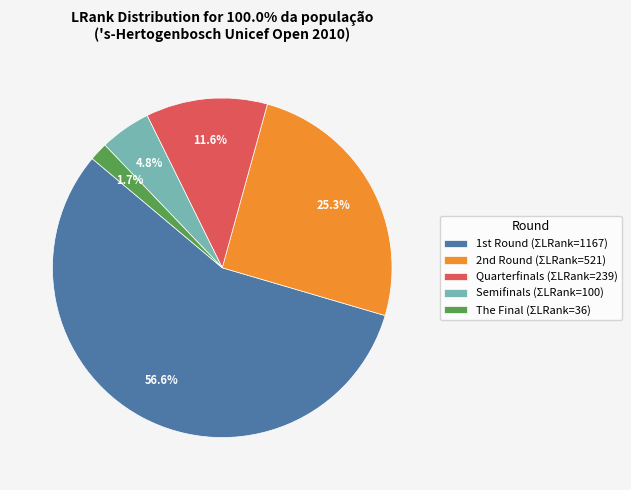

What portion of the pie excludes Semifinals (ΣLRank=100)?

95.2%